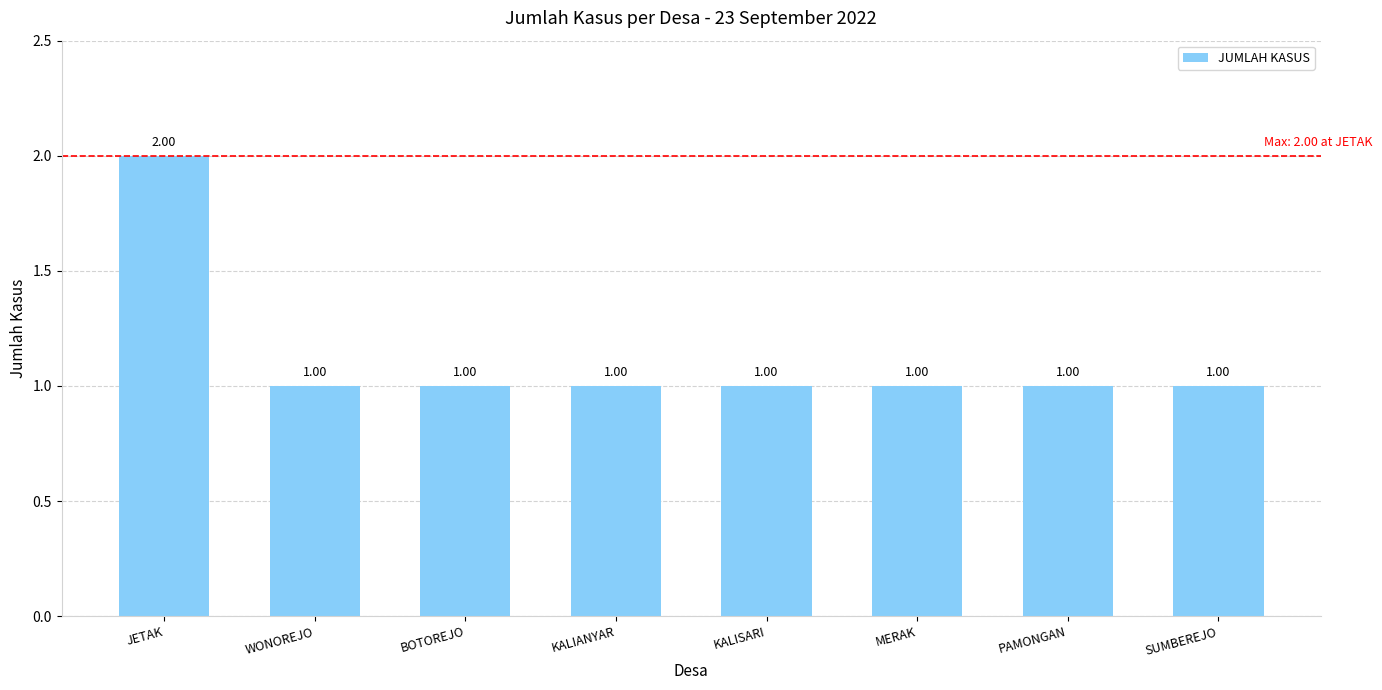

What is the maximum value shown in the chart?

2